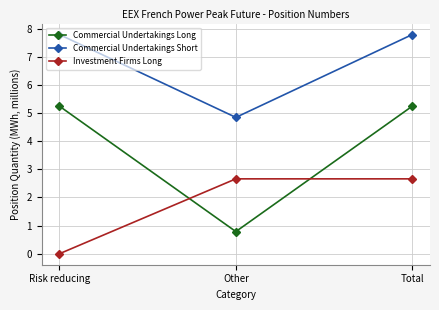

The value of Commercial Undertakings Short at Risk reducing is 7.8. True or false?

True